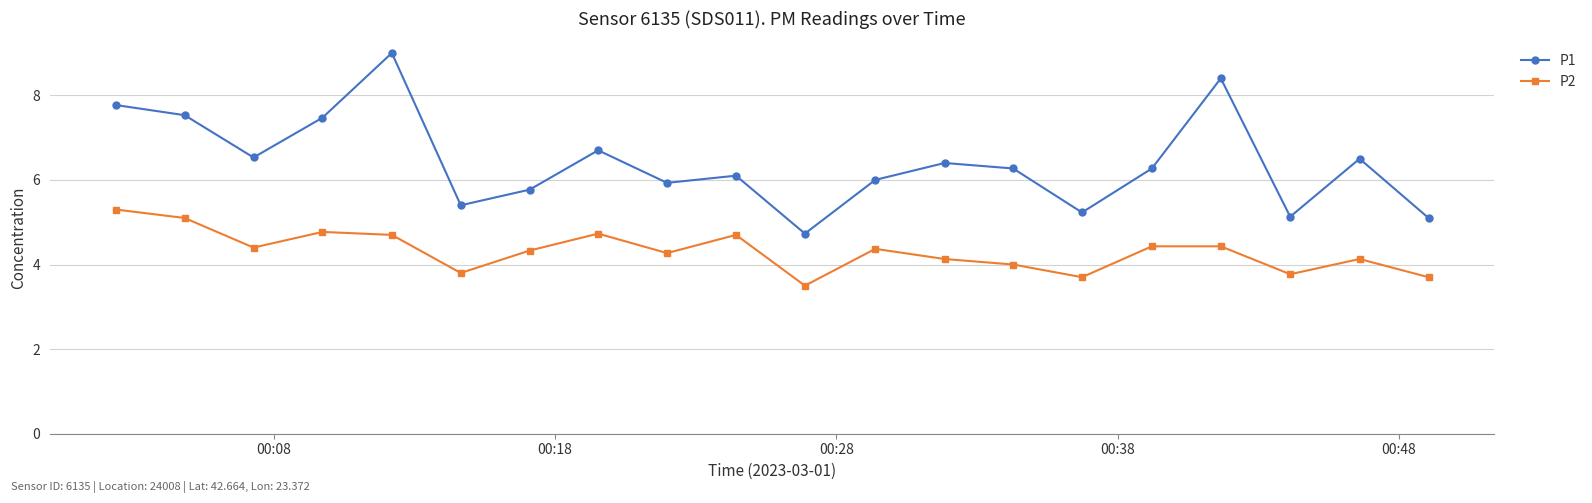

Which series has the widest spread of values?

P1